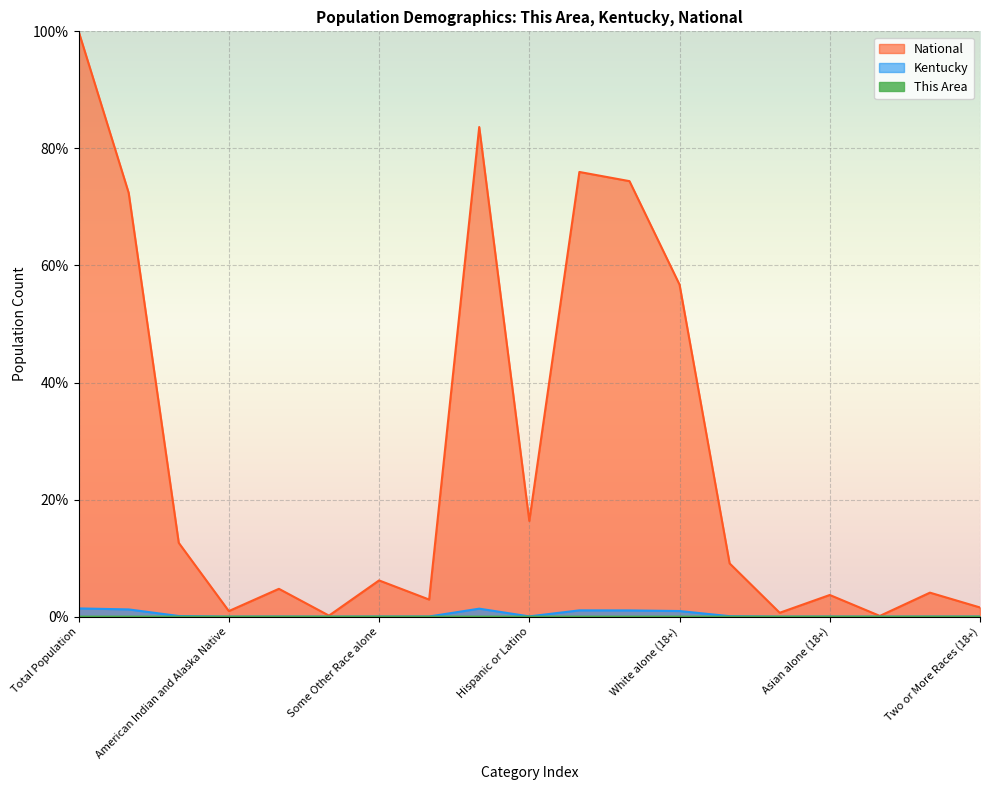

At how many categories does at least one series exceed 41?

6